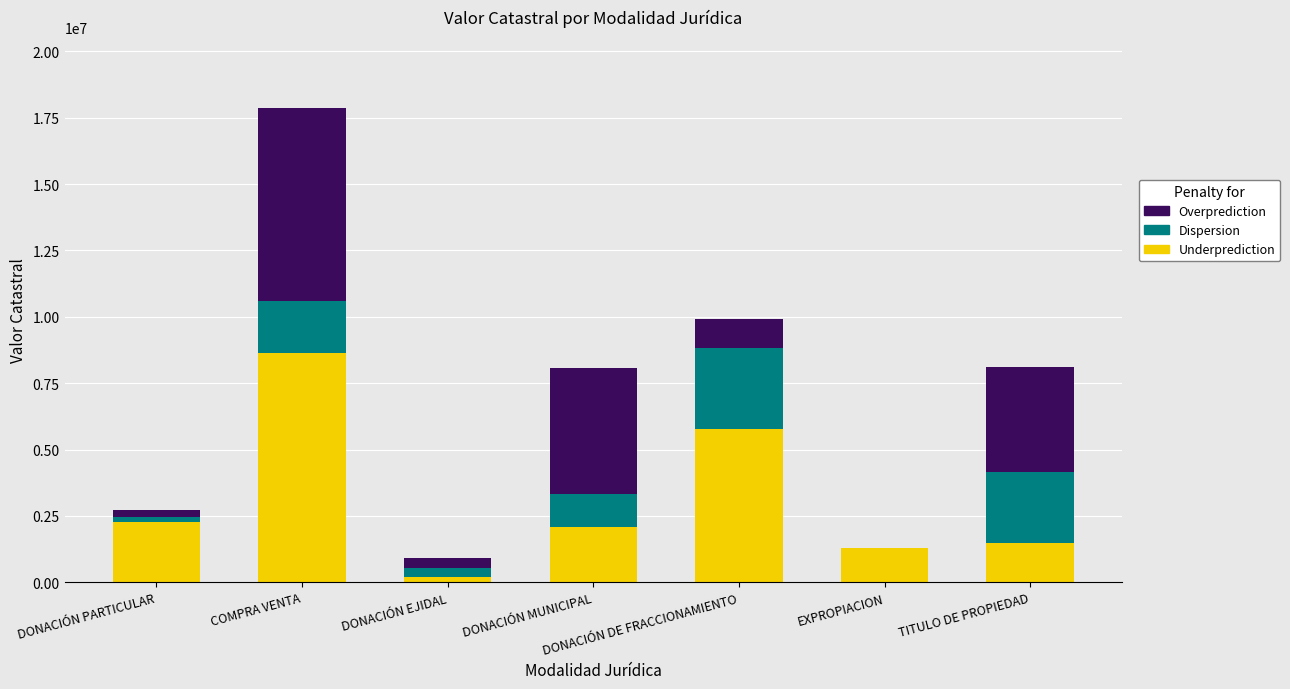

What is the sum of all Underprediction values?

21727955